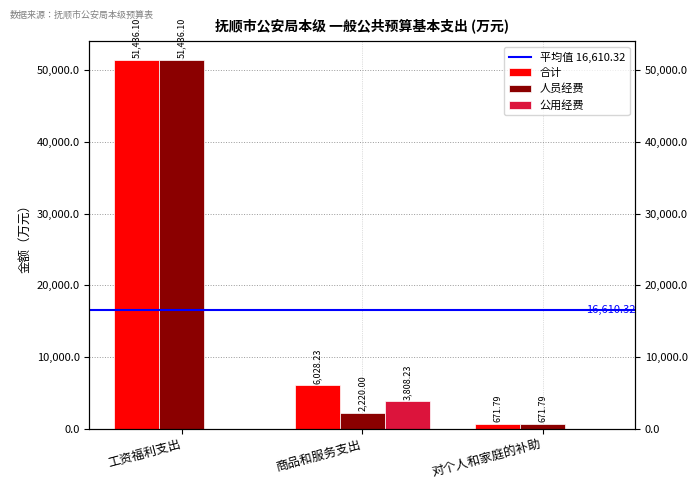

Is it true that 人员经费 equals 51436.1 at 工资福利支出?

True